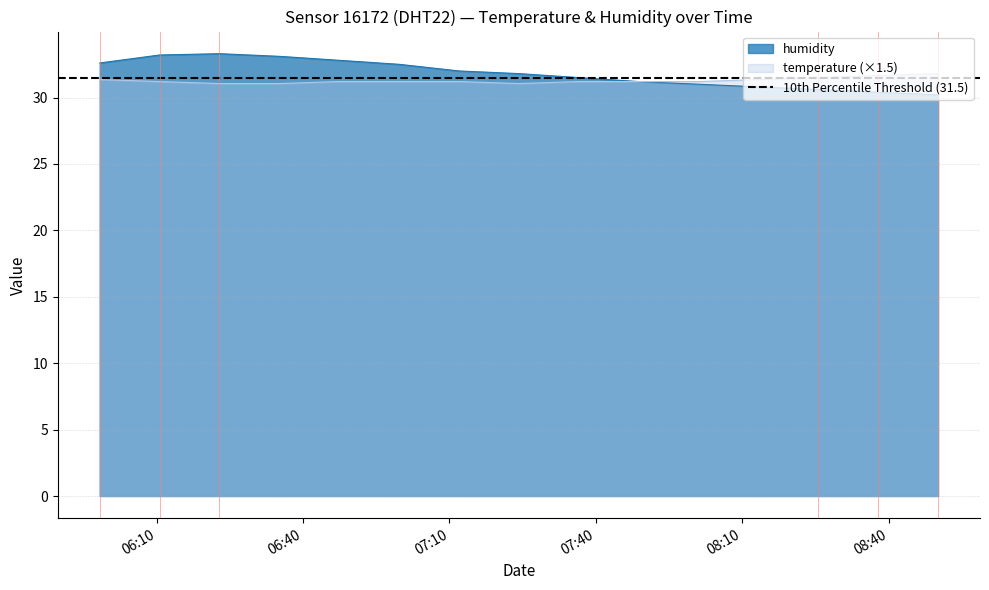

What is the lowest value of the humidity series?

30.2